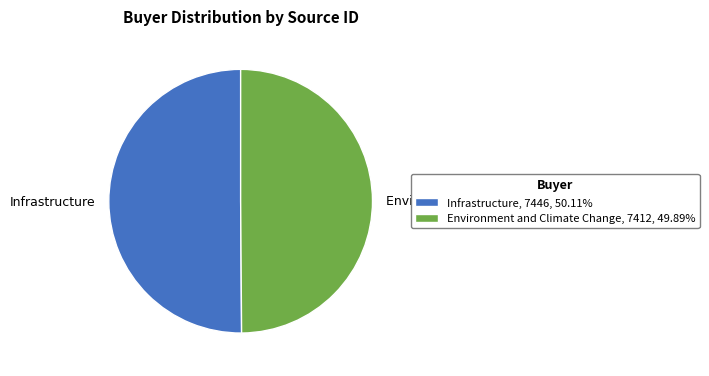

Do Infrastructure, 7446, 50.11% and Environment and Climate Change, 7412, 49.89% together represent more than half of the pie?

Yes